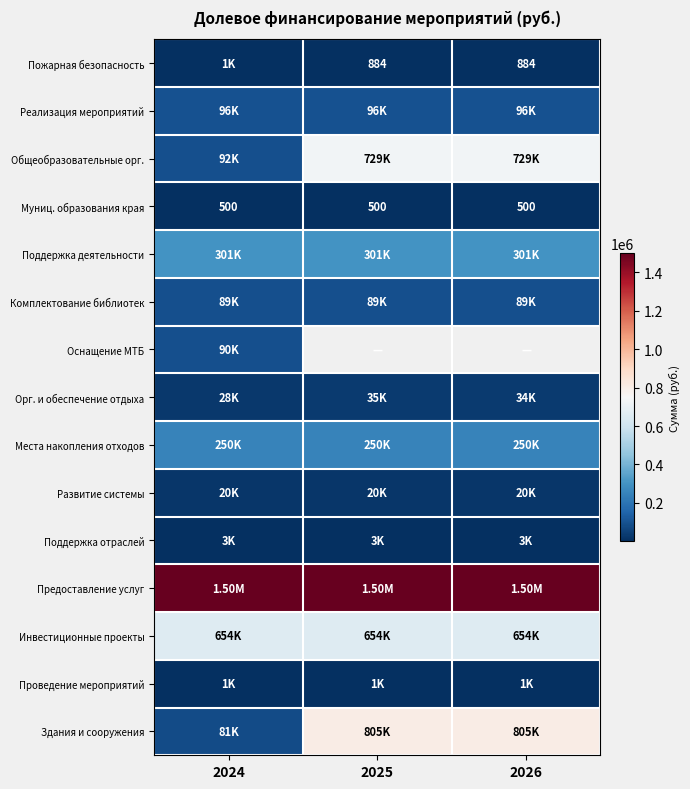

Rank the series by their maximum value, from lowest to highest.

Муниц. образования края, Пожарная безопасность, Проведение мероприятий, Поддержка отраслей, Развитие системы, Орг. и обеспечение отдыха, Комплектование библиотек, Оснащение МТБ, Реализация мероприятий, Места накопления отходов, Поддержка деятельности, Инвестиционные проекты, Общеобразовательные орг., Здания и сооружения, Предоставление услуг